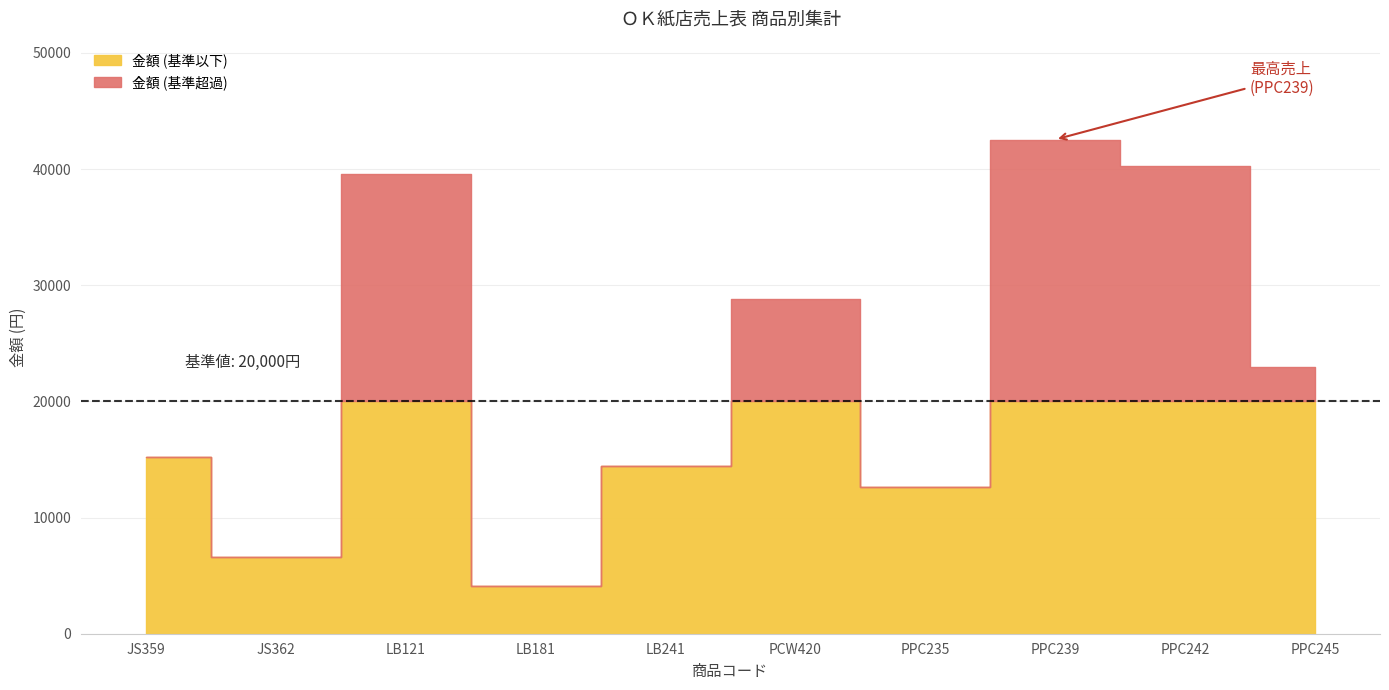

How many values in the 金額 series are below 23000?

5